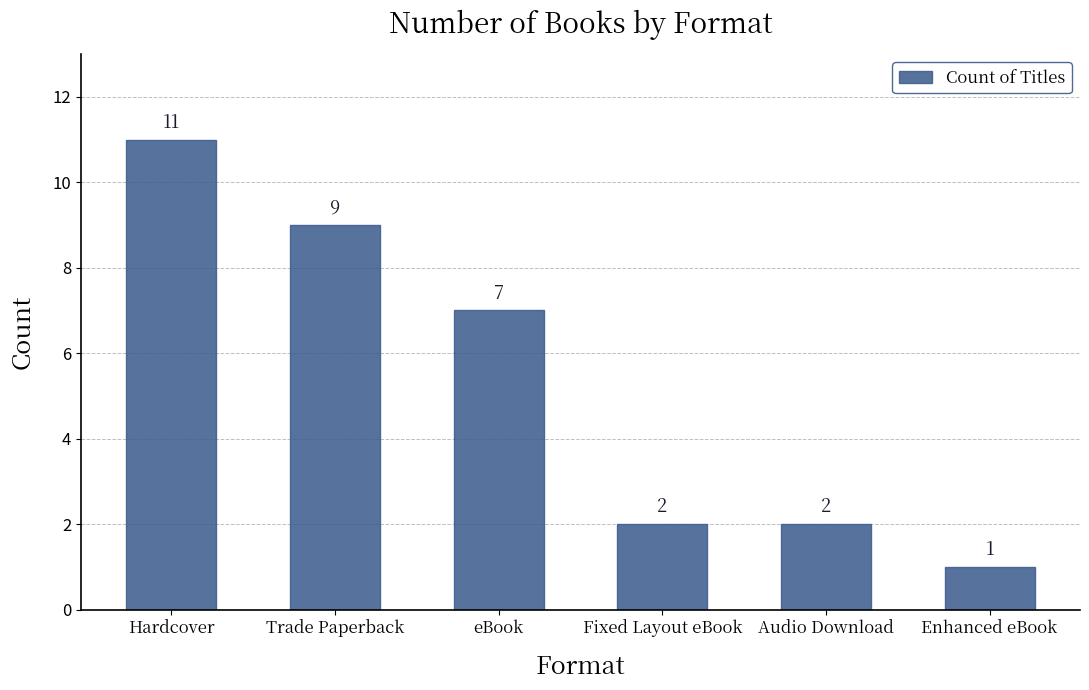

What is the difference between the values at Hardcover and Trade Paperback?

2